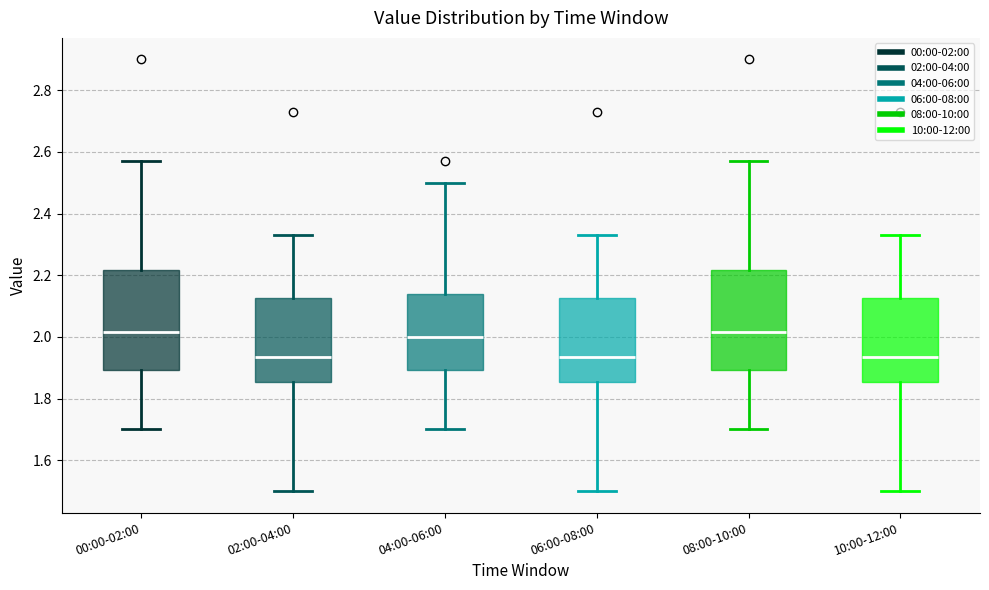

Reading left to right, read every box against the y-axis: the position of its median line, the range the box covers, and the ends of its whiskers. The values are not printed on the chart, so give them approximately, as read against the axis.

00:00-02:00: median 2.02, box 1.90 to 2.22, whiskers 1.70 to 2.58
02:00-04:00: median 1.94, box 1.86 to 2.12, whiskers 1.50 to 2.34
04:00-06:00: median 2.00, box 1.90 to 2.14, whiskers 1.70 to 2.50
06:00-08:00: median 1.94, box 1.86 to 2.12, whiskers 1.50 to 2.34
08:00-10:00: median 2.02, box 1.90 to 2.22, whiskers 1.70 to 2.58
10:00-12:00: median 1.94, box 1.86 to 2.12, whiskers 1.50 to 2.34